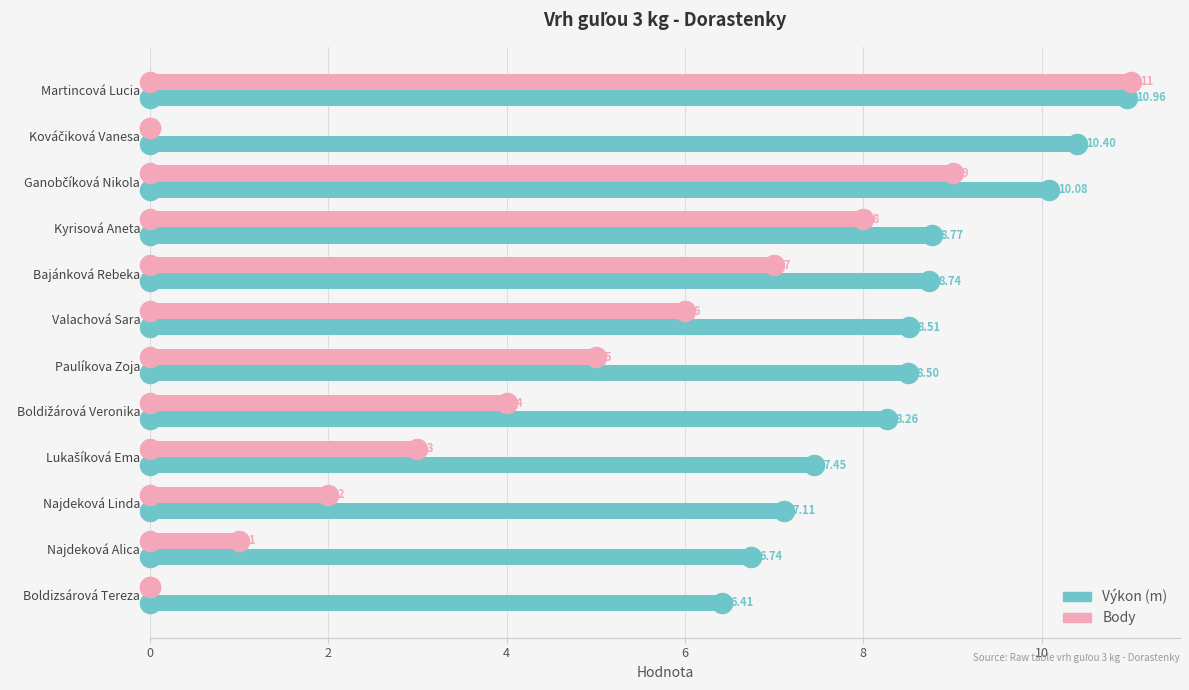

At how many categories does at least one series exceed 0?

12